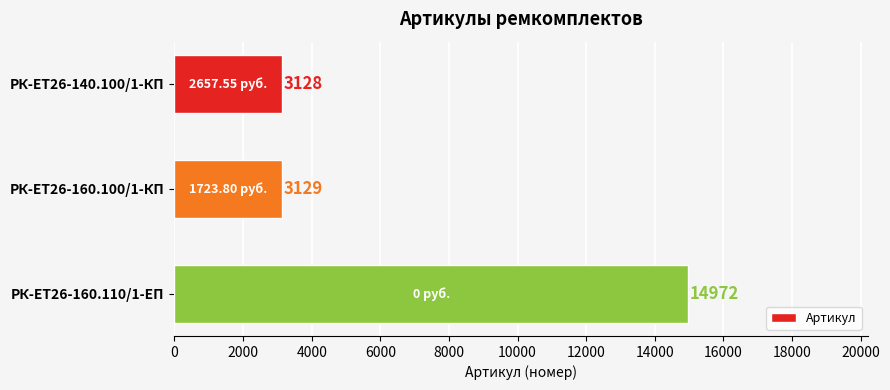

What is the average value?

7076